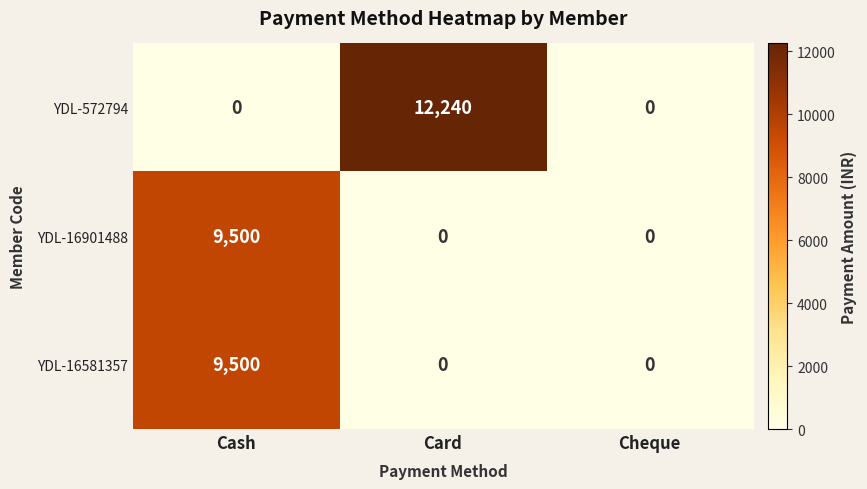

Which category has the highest value in the YDL-16581357 series?

Cash